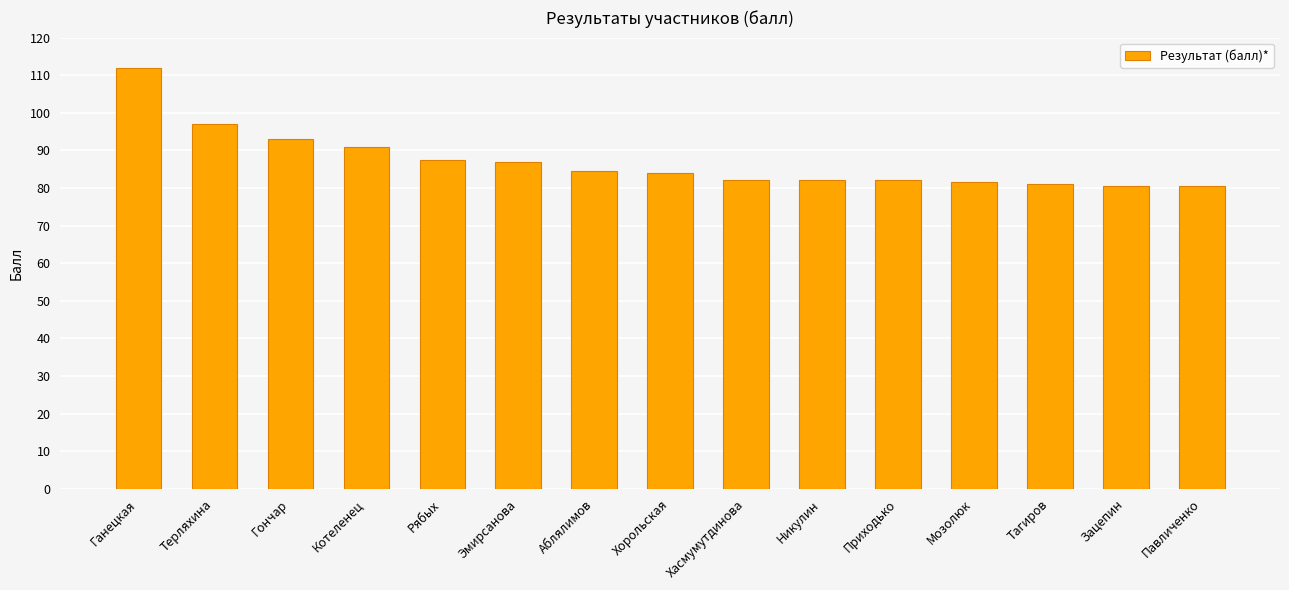

Does the chart contain stacked bars?

No